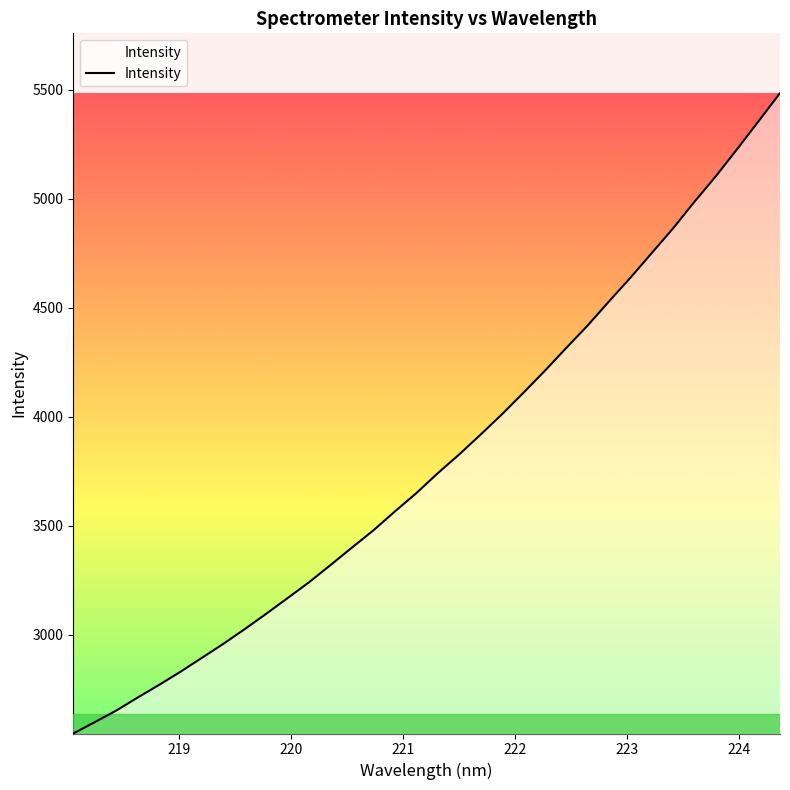

What is the difference between the maximum and minimum values?

2936.2